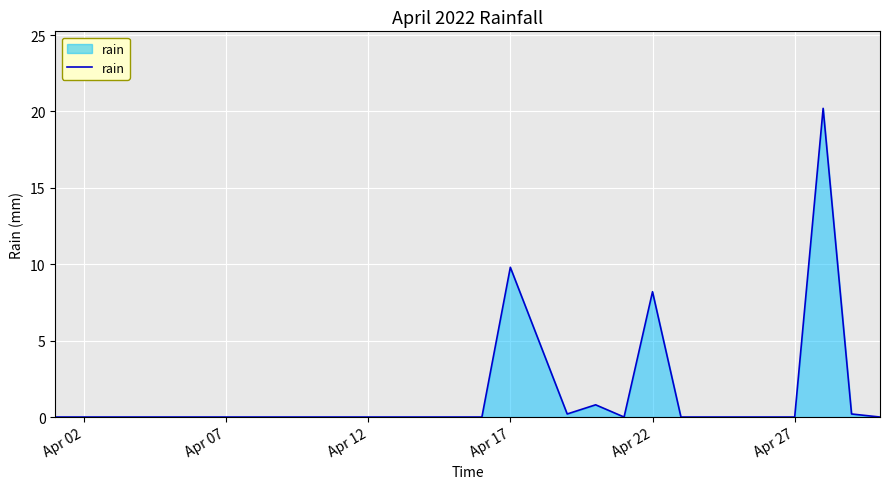

How many lines are shown in the chart?

1